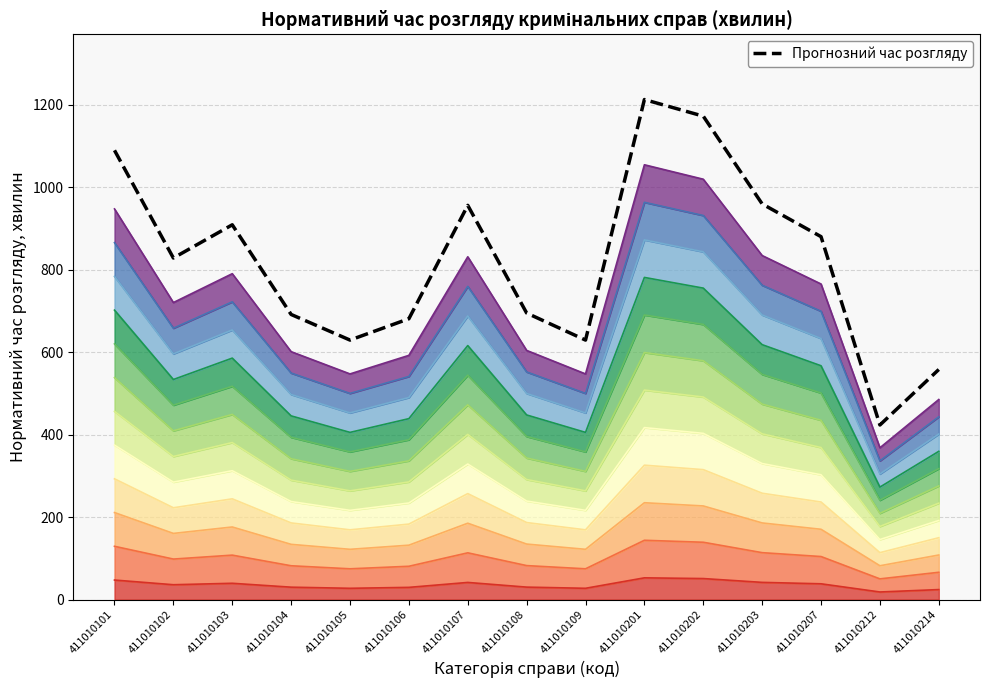

List the labels in order of value, largest first.

411010201, 411010202, 411010101, 411010203, 411010107, 411010103, 411010207, 411010102, 411010108, 411010104, 411010106, 411010105, 411010109, 411010214, 411010212